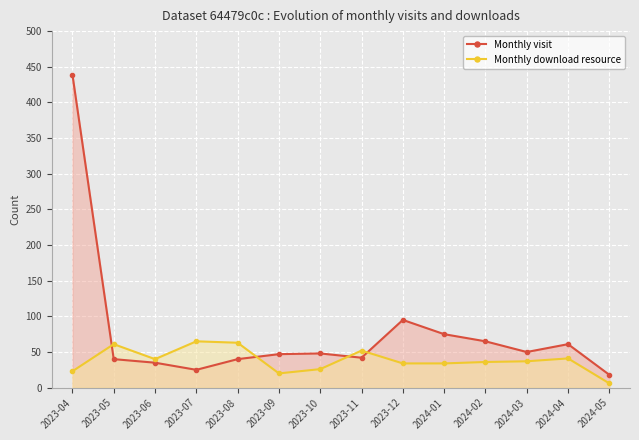

Which series changed the most between 2023-09 and 2024-02?

Monthly visit